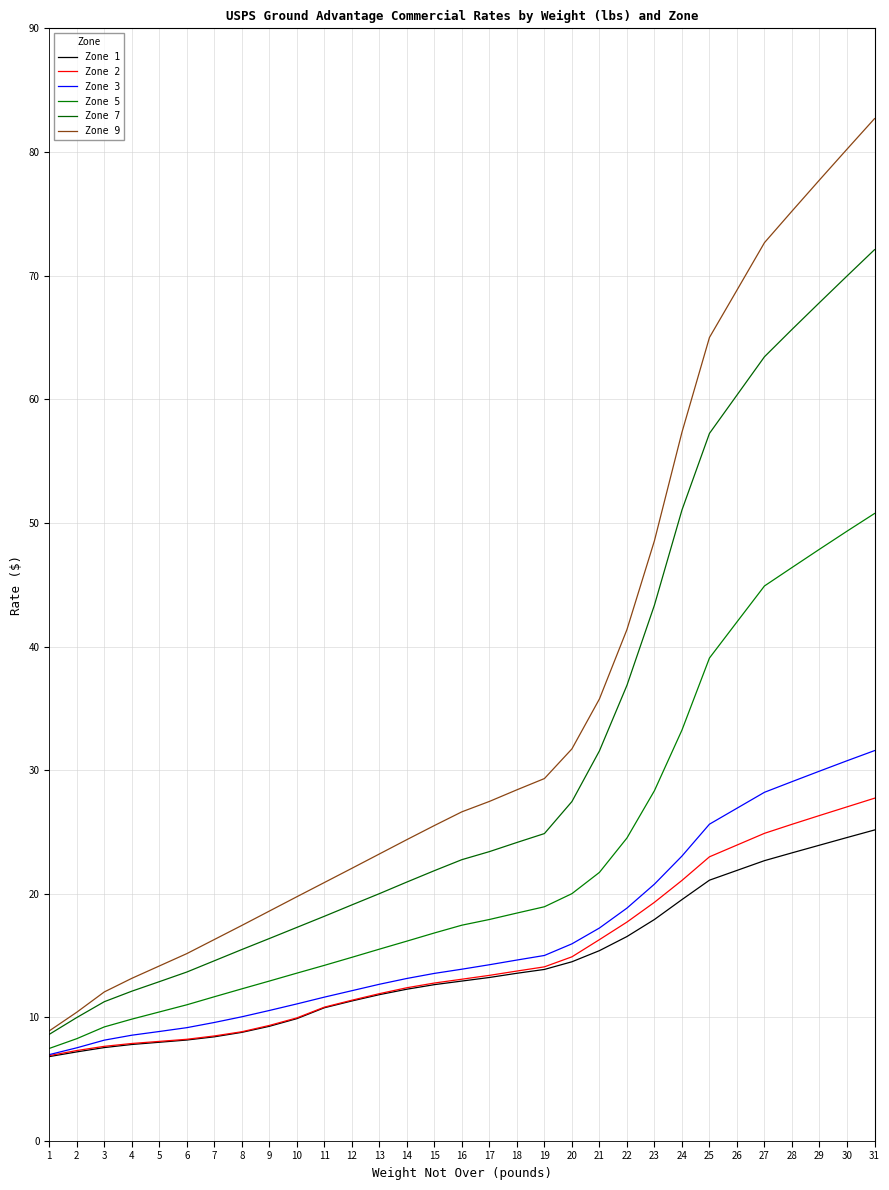

Which series changed the most between 10 and 28?

Zone 9